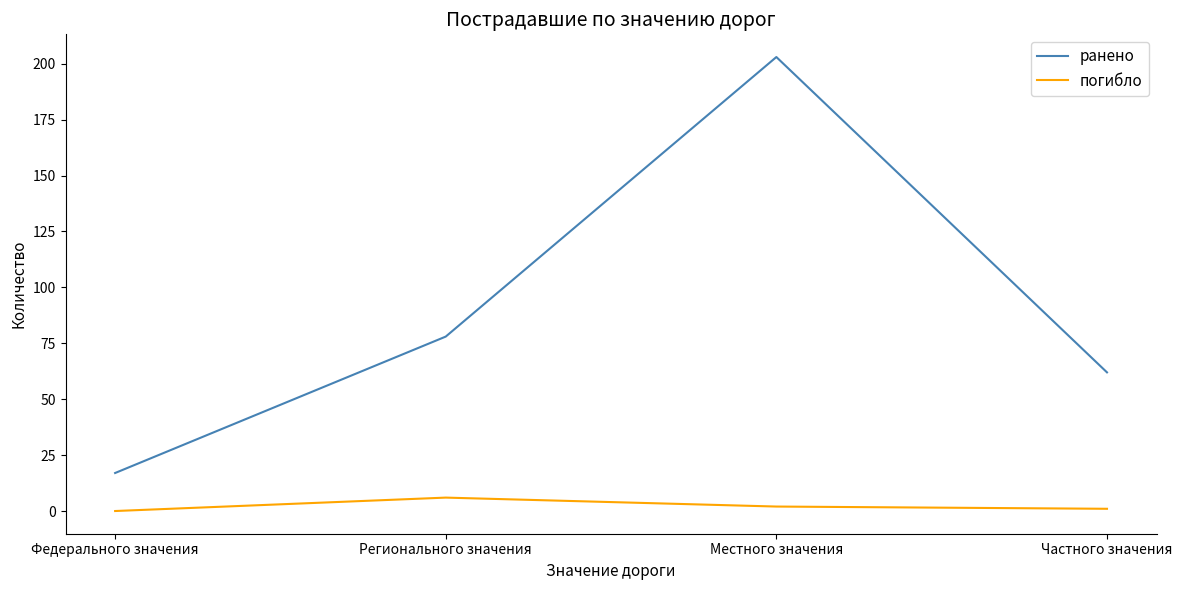

Rank the series by their maximum value, from highest to lowest.

ранено, погибло